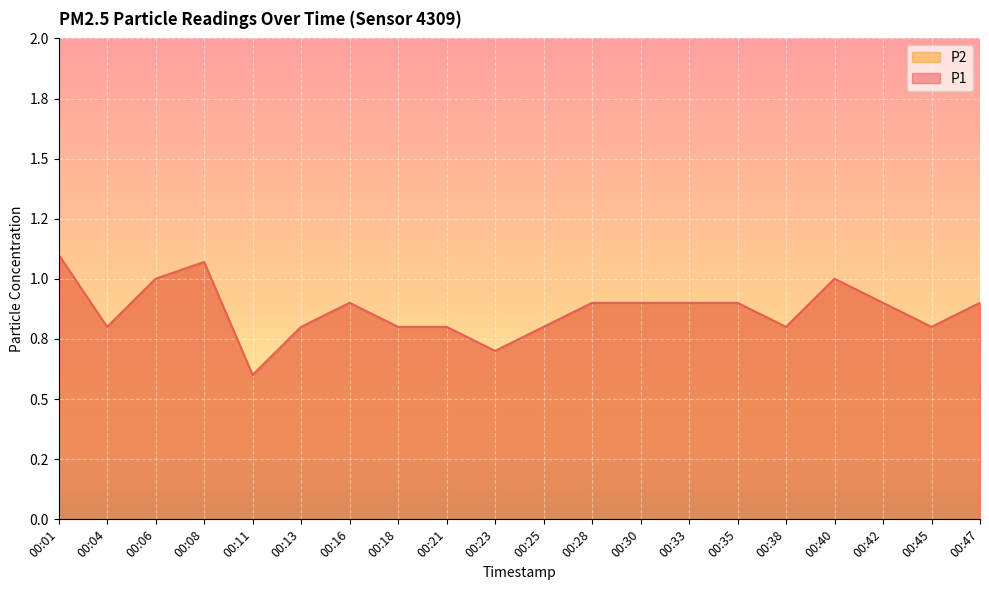

At which label does P2 reach its minimum?

00:11